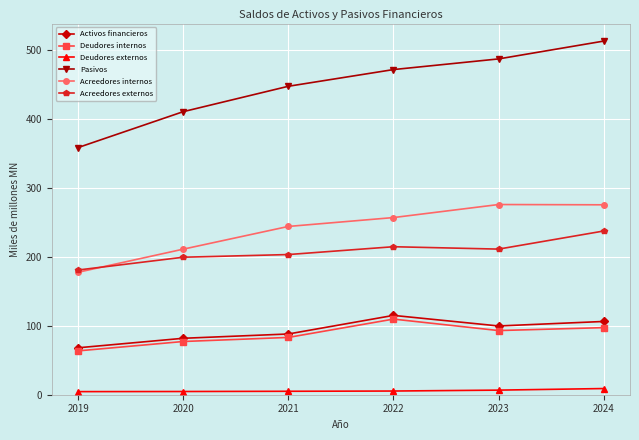

What is the difference between the maximum and minimum values in the Acreedores internos series?

98.2